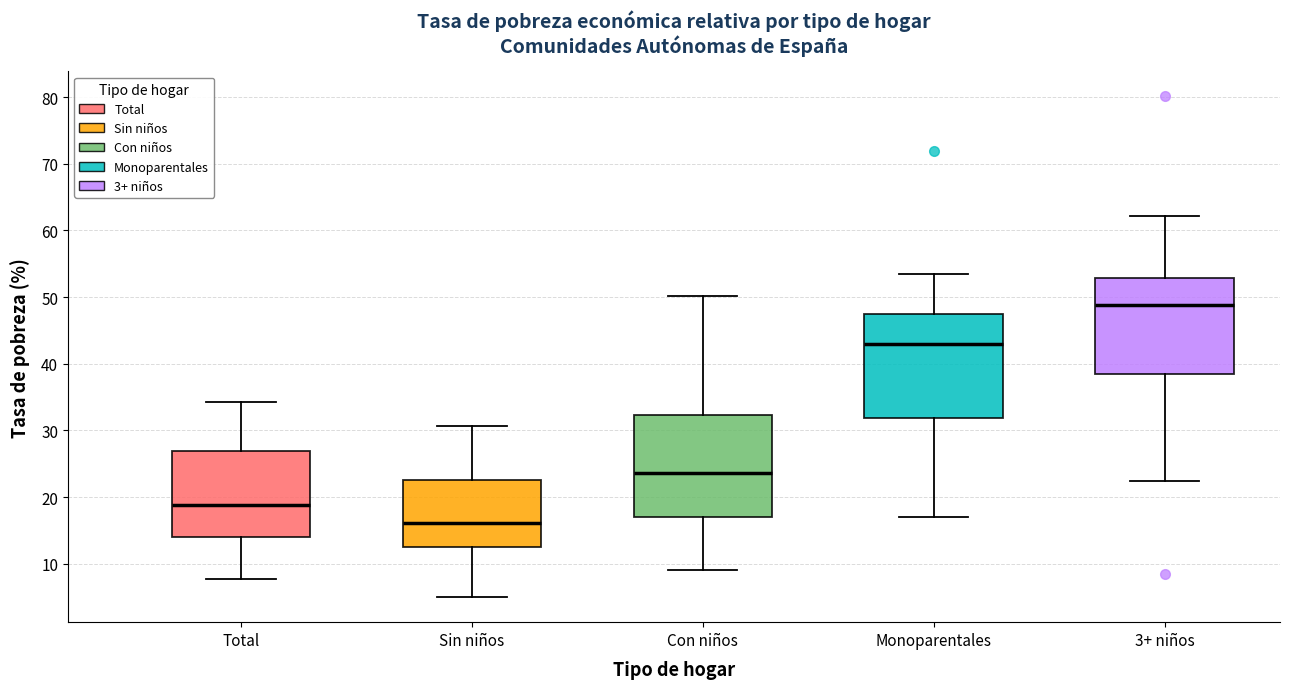

Reading left to right, read every box against the y-axis: the position of its median line, the range the box covers, and the ends of its whiskers. The values are not printed on the chart, so give them approximately, as read against the axis.

Total: median 19, box 14 to 27, whiskers 8 to 34
Sin niños: median 16, box 12 to 23, whiskers 5 to 31
Con niños: median 24, box 17 to 32, whiskers 9 to 50
Monoparentales: median 43, box 32 to 47, whiskers 17 to 54
3+ niños: median 49, box 39 to 53, whiskers 22 to 62